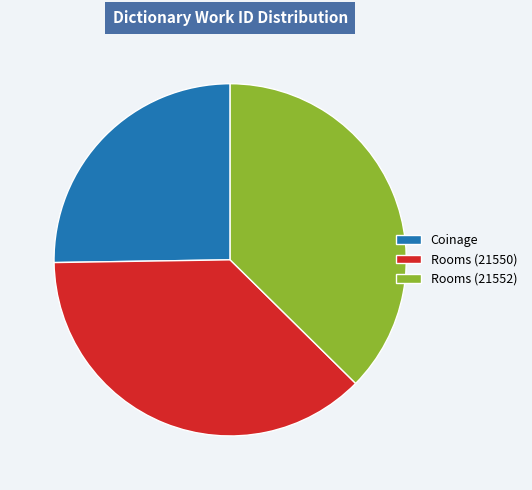

Combined, do Rooms (21552) and Rooms (21550) account for over 50%?

Yes